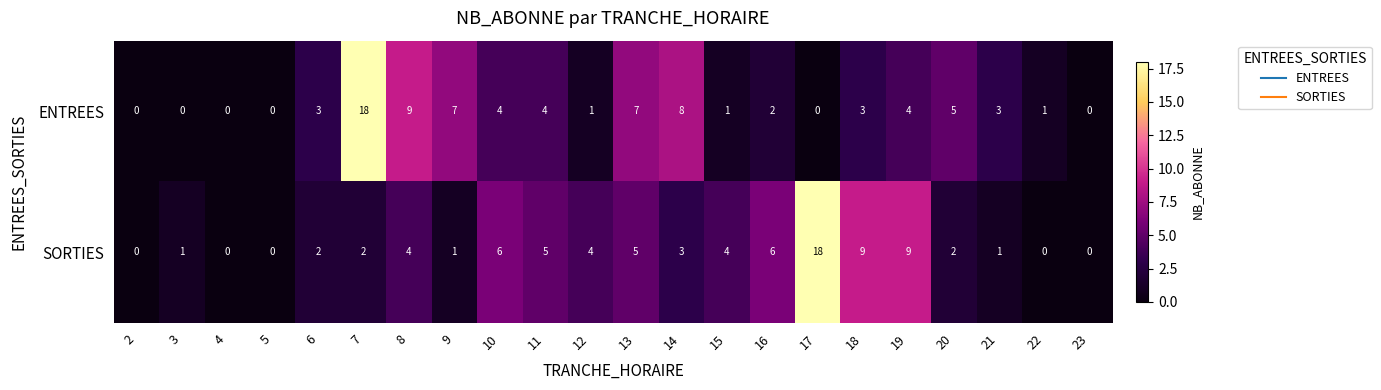

At which category is the sum across all series the highest?

7